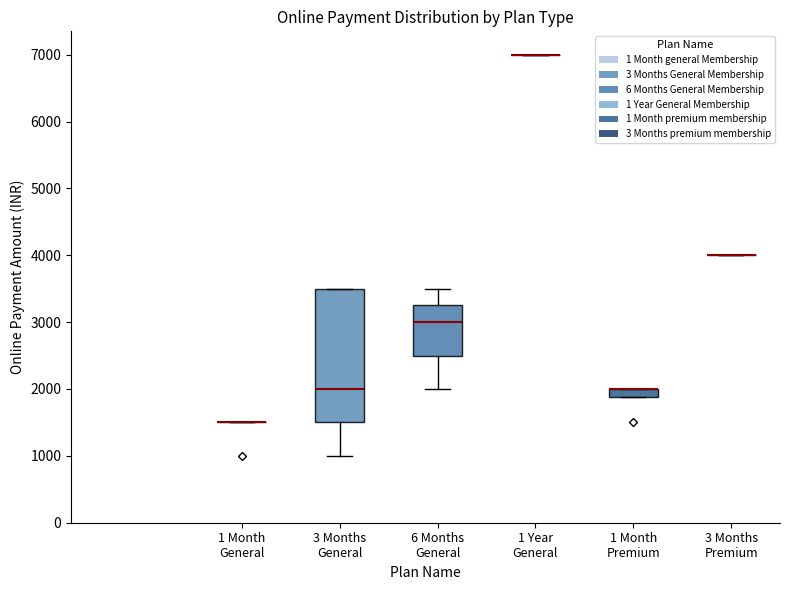

Where is the upper edge of the box for 3 Months General on the y-axis? The values are not printed on the chart, so give them approximately, as read against the axis.

3500